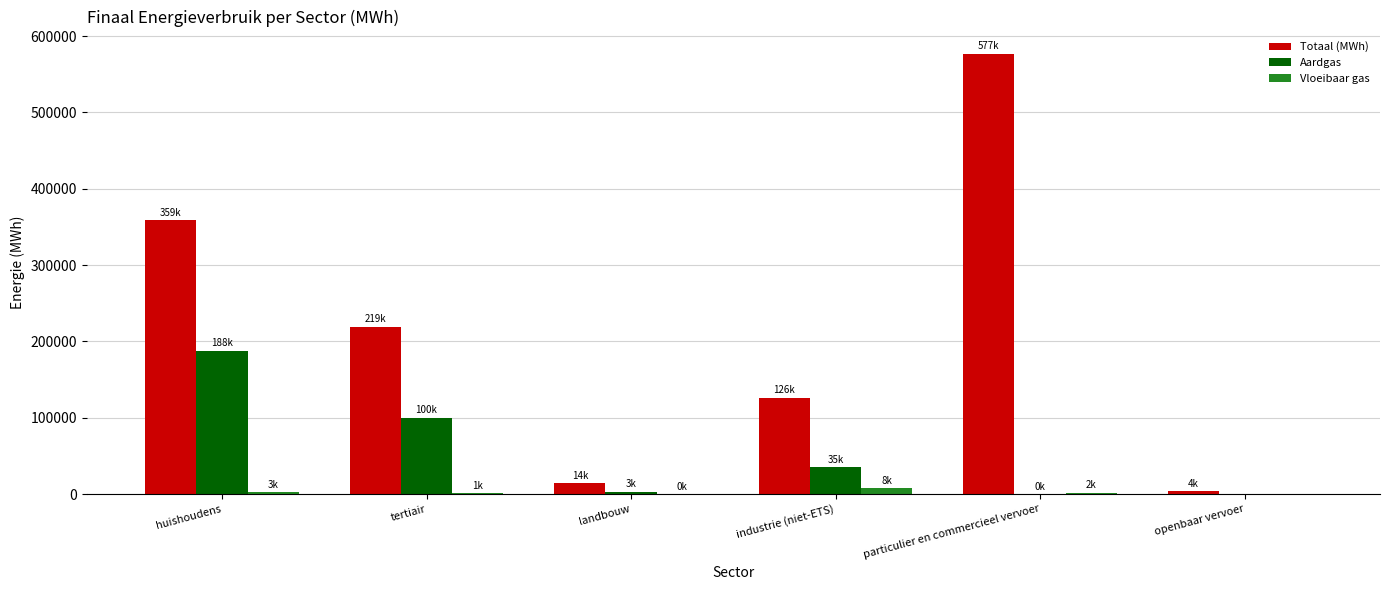

Which series changed the most between tertiair and particulier en commercieel vervoer?

Totaal (MWh)